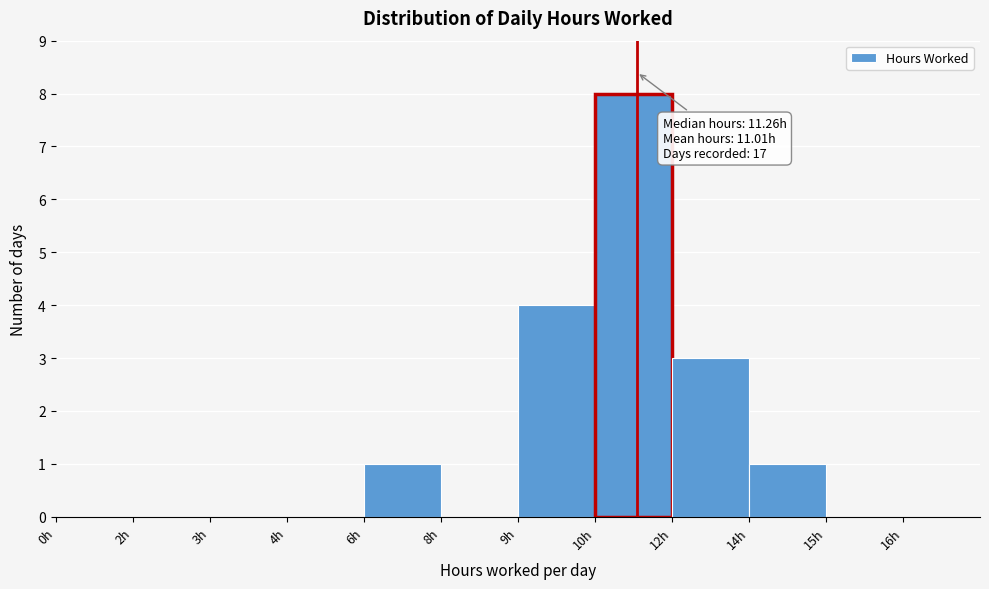

Reading left to right, transcribe all the data shown in this chart.

0h=0	2h=0	3h=0	4h=0	6h=1	8h=0	9h=4	10h=8	12h=3	14h=1	15h=0